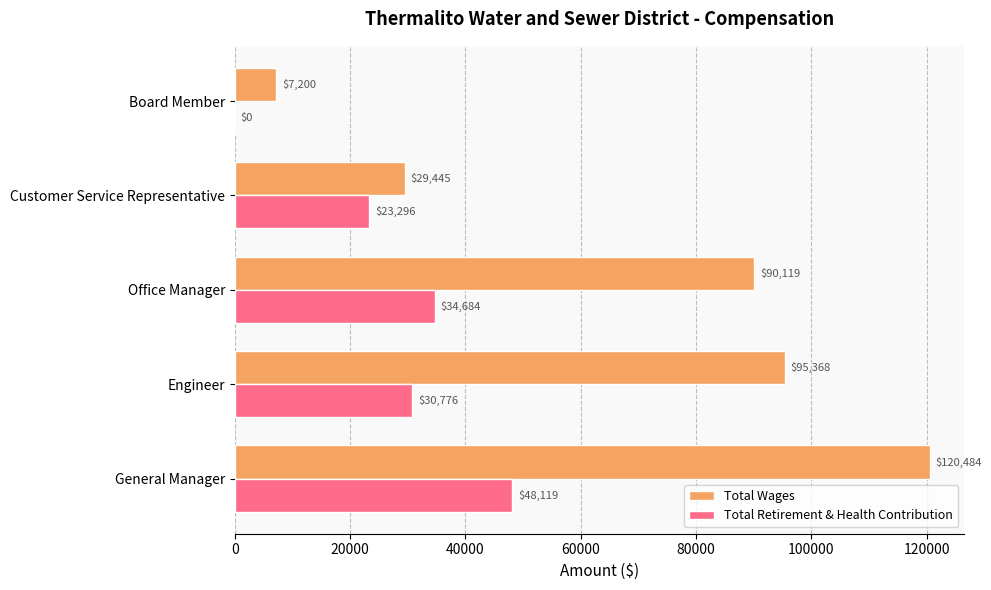

Which series has the largest total across all categories?

Total Wages